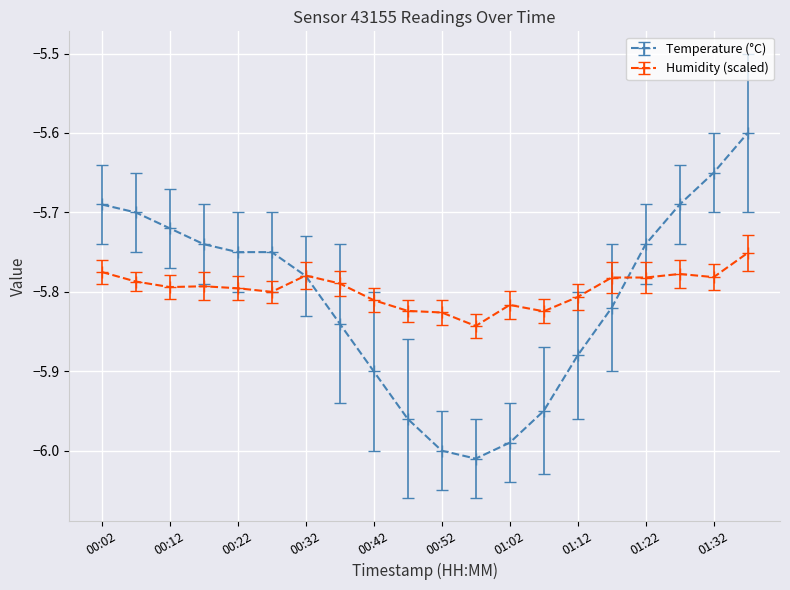

Which series has the largest range (max minus min)?

Temperature (°C)